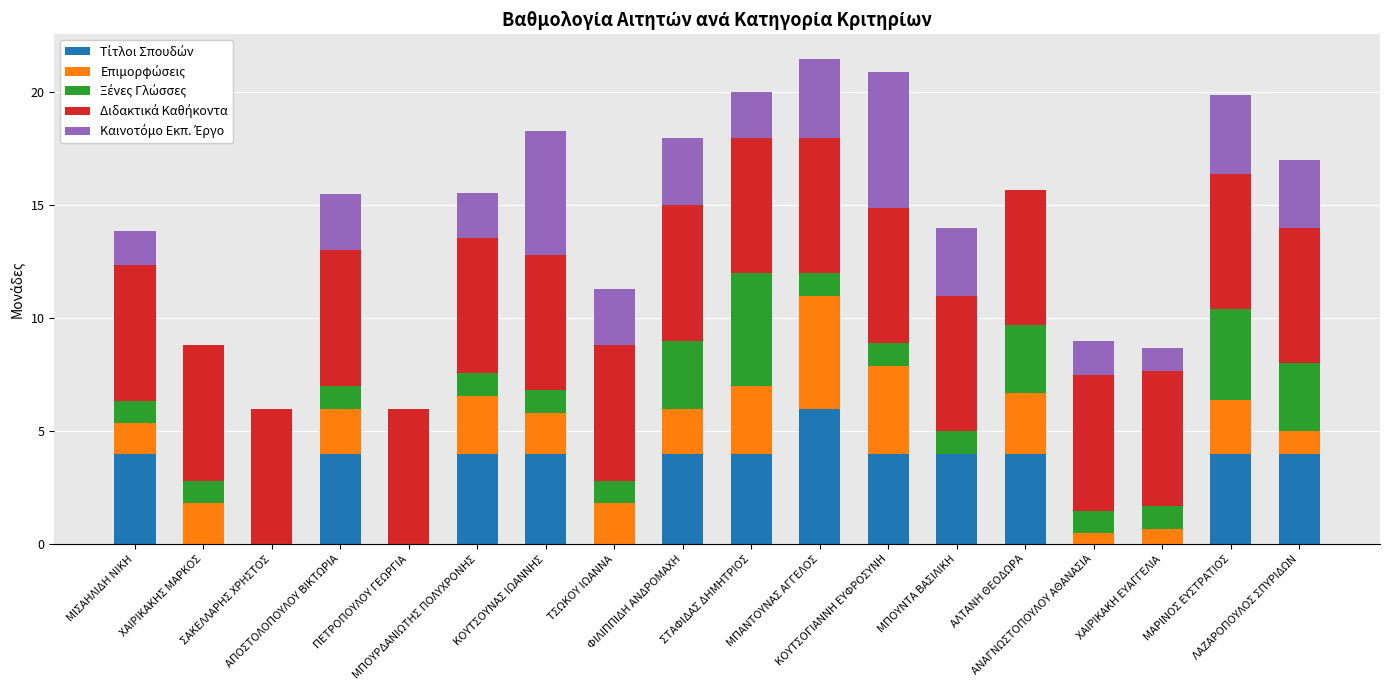

How many data points does each series have?

18